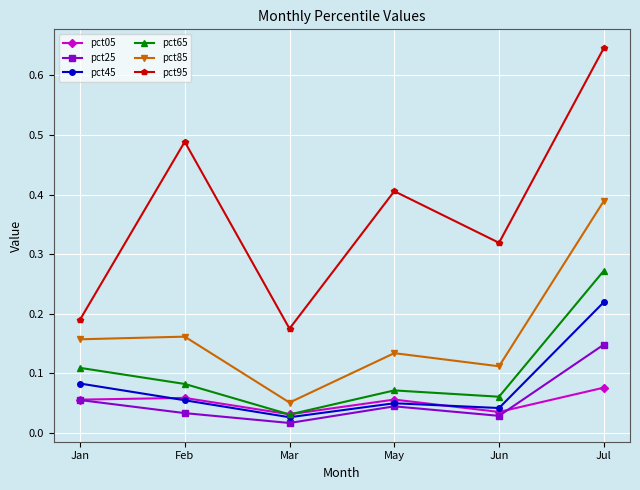

Rank the series by their maximum value, from highest to lowest.

pct95, pct85, pct65, pct45, pct25, pct05